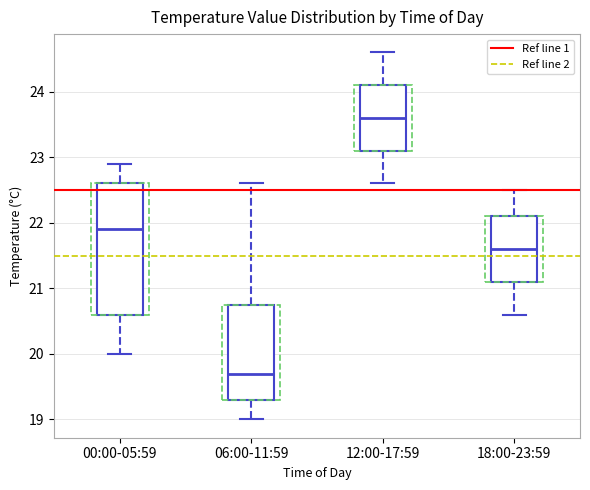

Which box has the lowest median line?

06:00-11:59